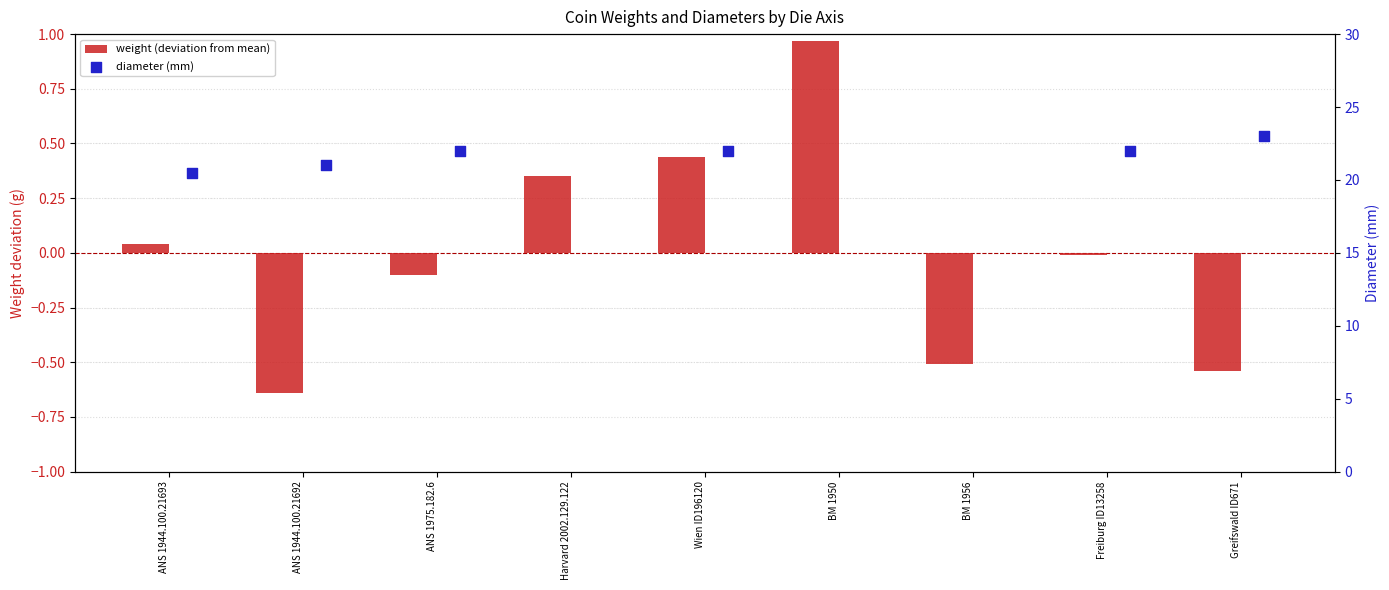

Which series reaches the maximum Y coordinate?

diameter (mm)